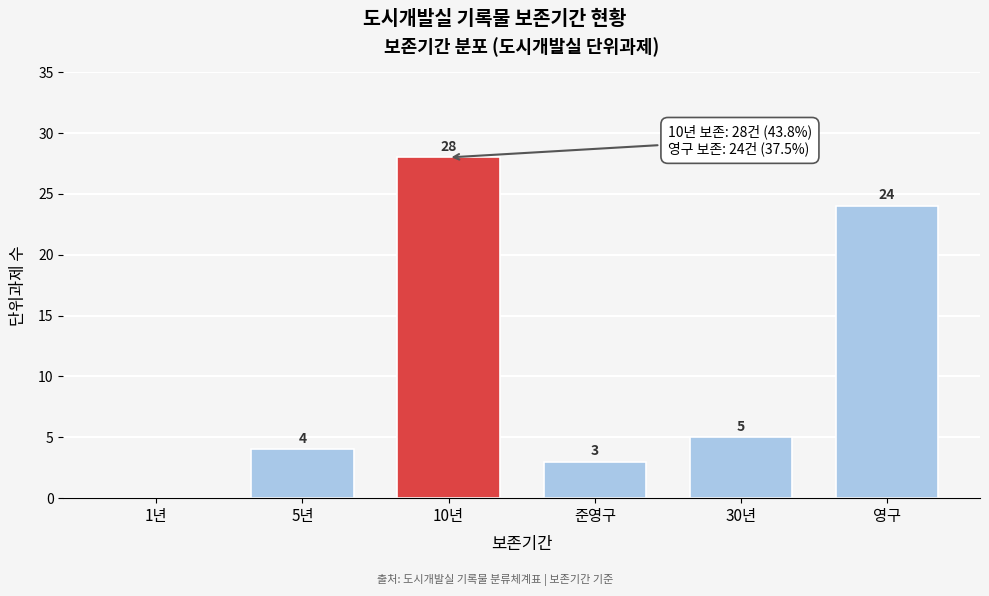

Reading left to right, transcribe all the data shown in this chart.

1년=0	5년=4	10년=28	준영구=3	30년=5	영구=24